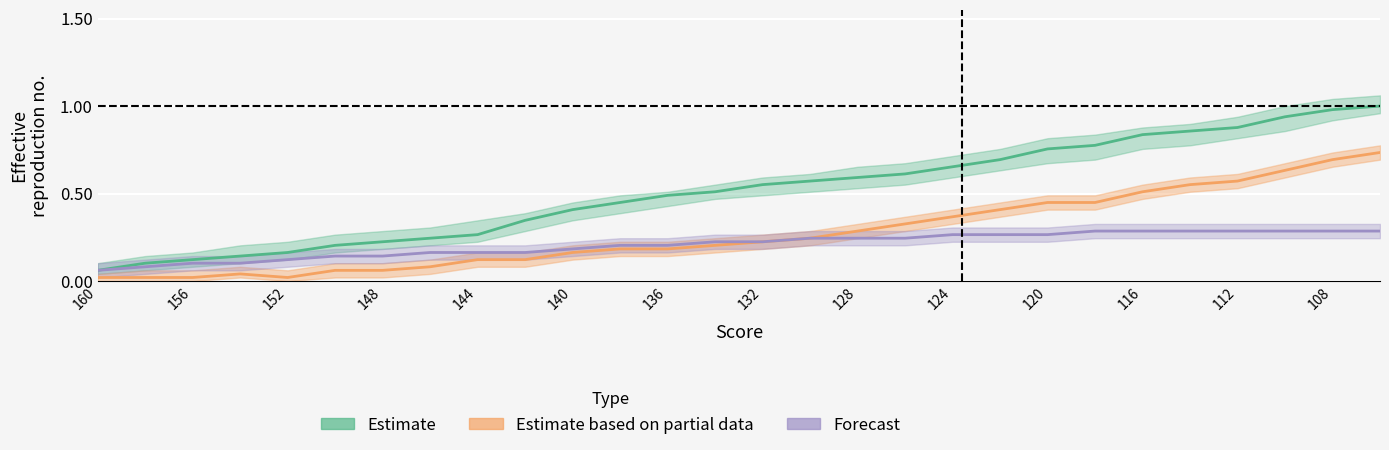

What is the maximum value for Estimate?

1.0